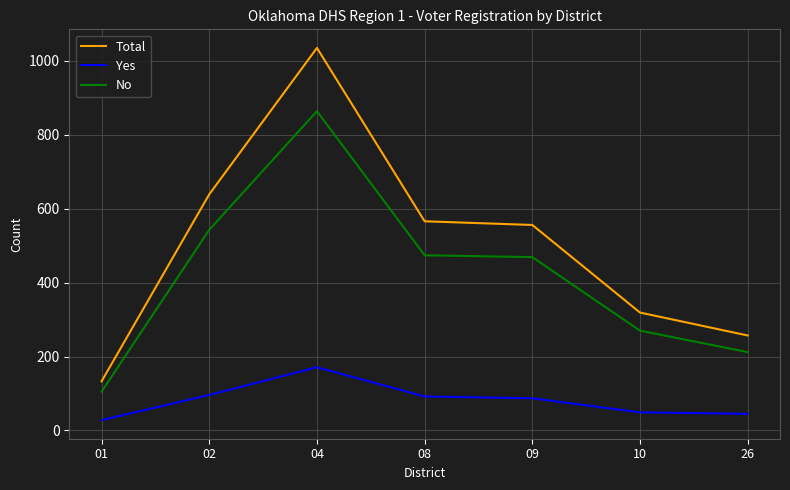

True or false: Yes has a value of 49 at 10.

True